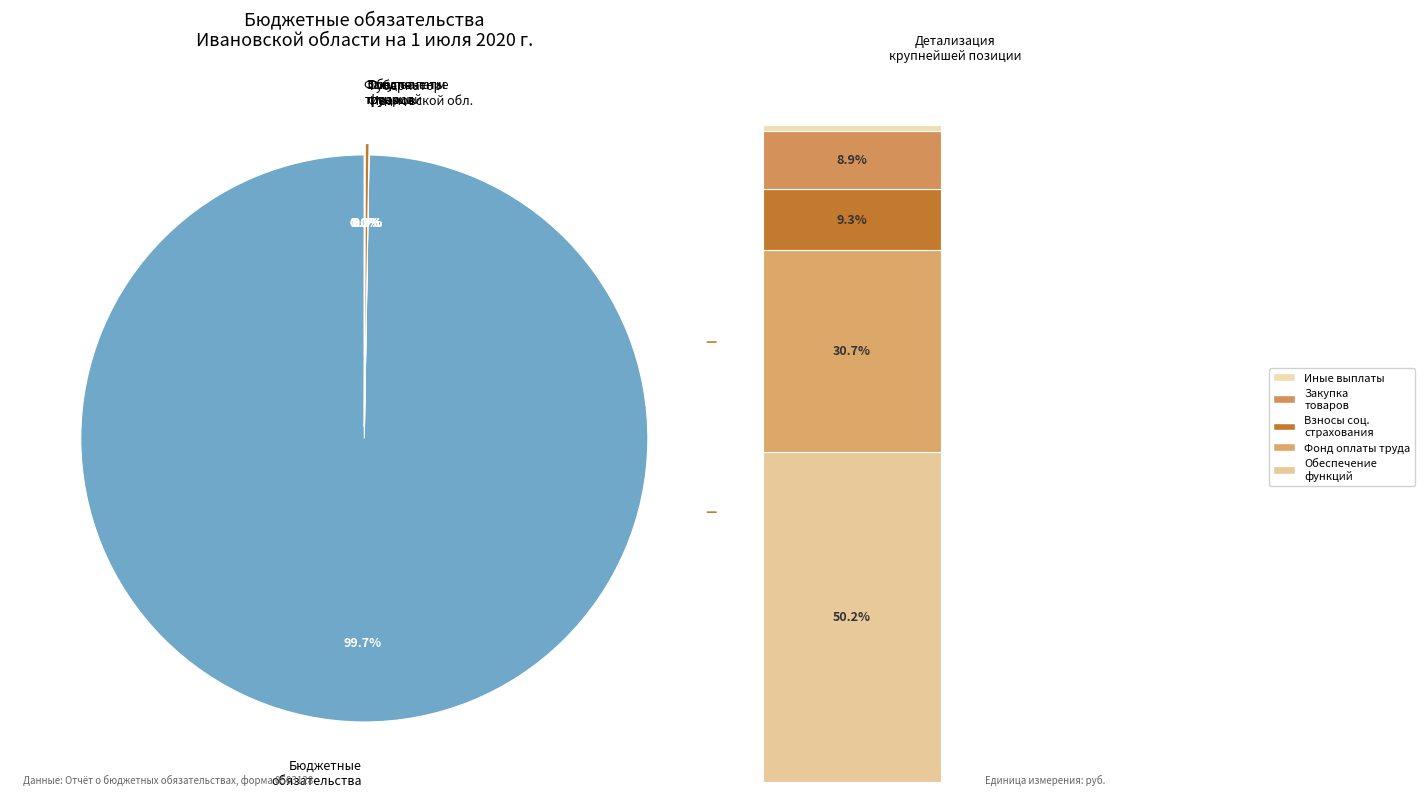

Count the number of slices in the pie.

5